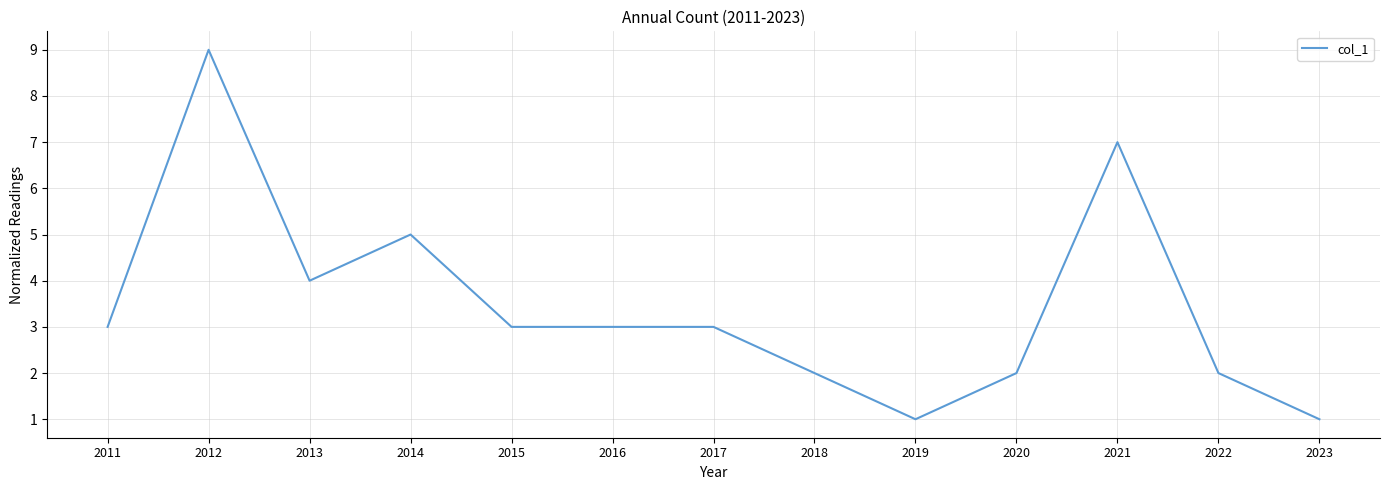

Which label corresponds to the largest value in the chart?

2012